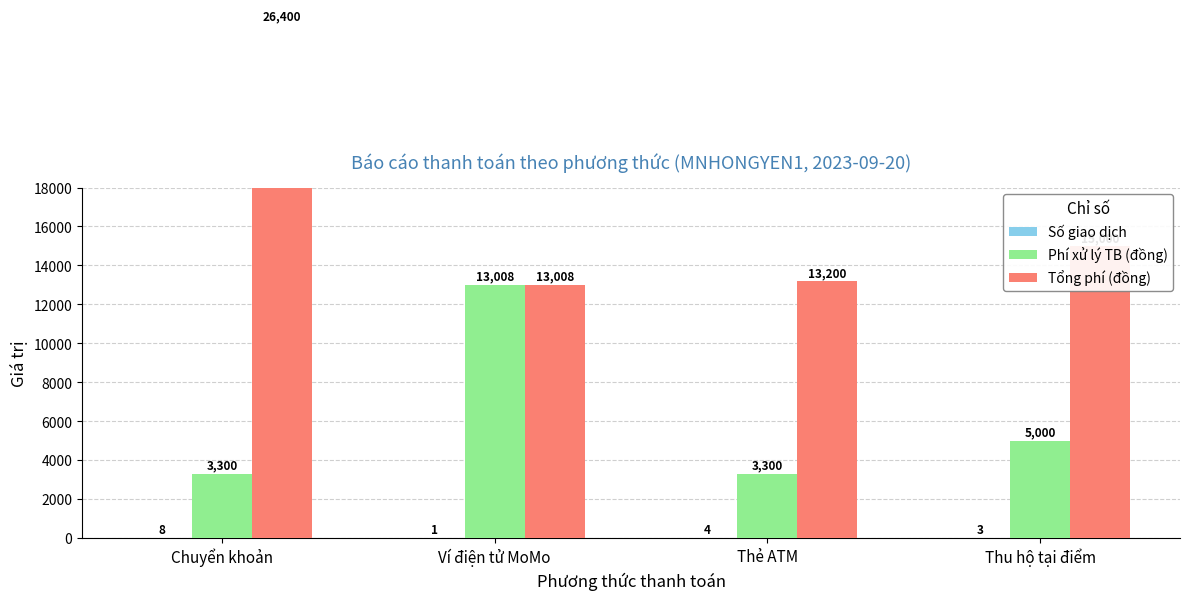

Which series has the widest spread of values?

Tổng phí (đồng)